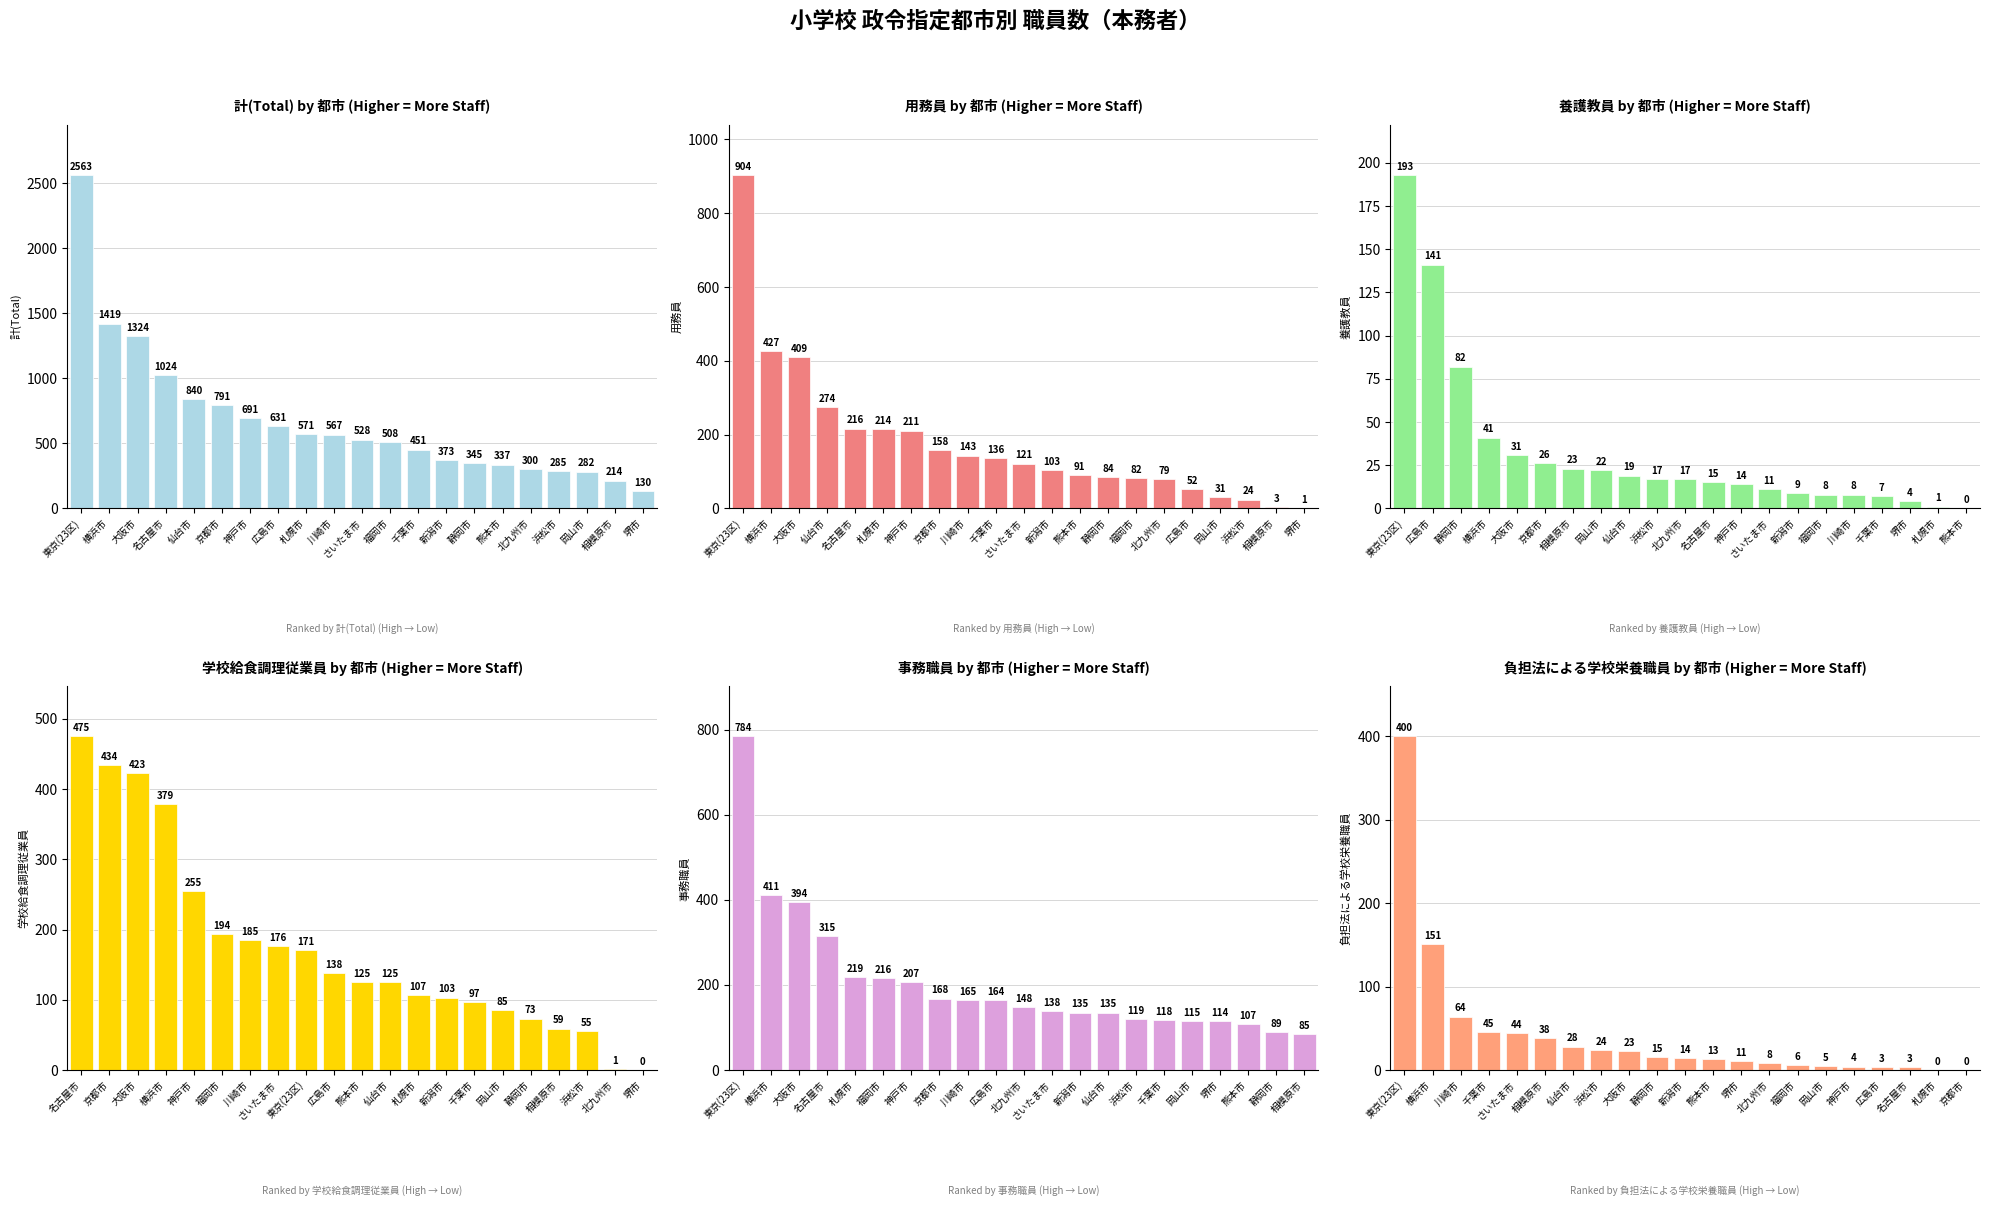

How many data points does each series have?

21